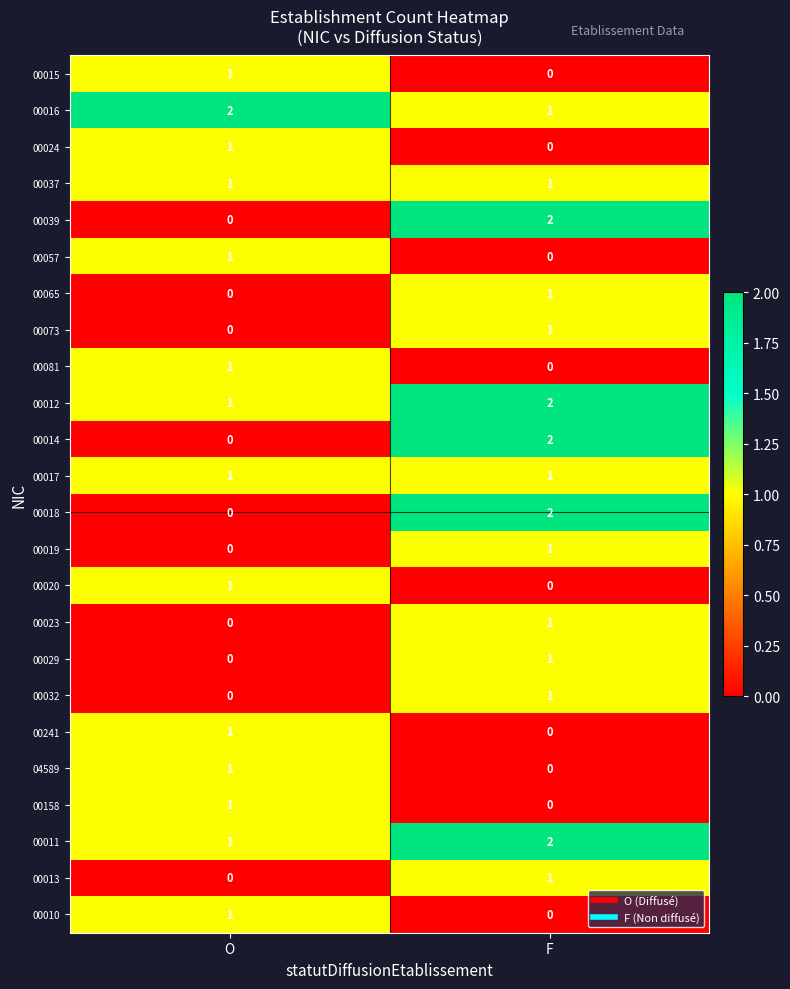

At how many categories does at least one series exceed 0?

2